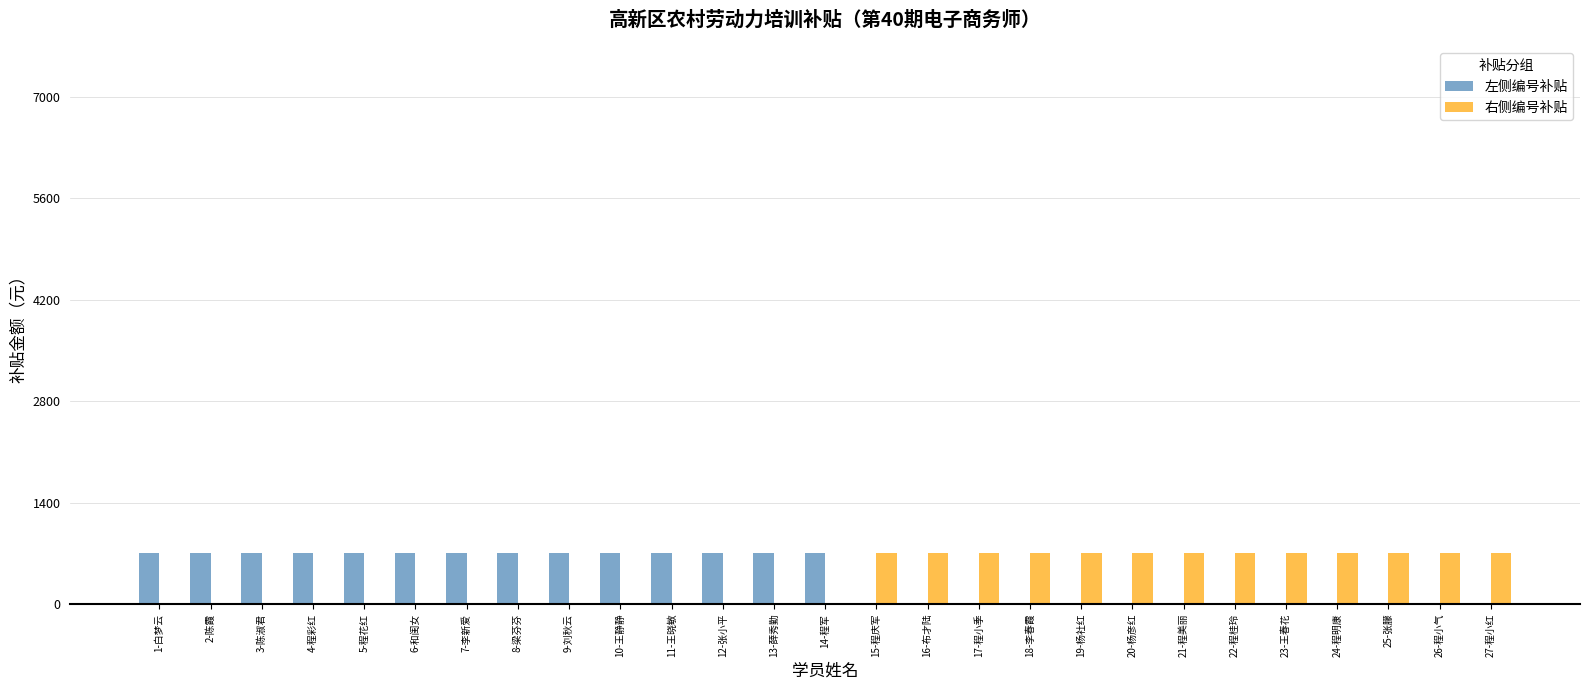

What is the label of the 5th bar from the right?

23-王春花